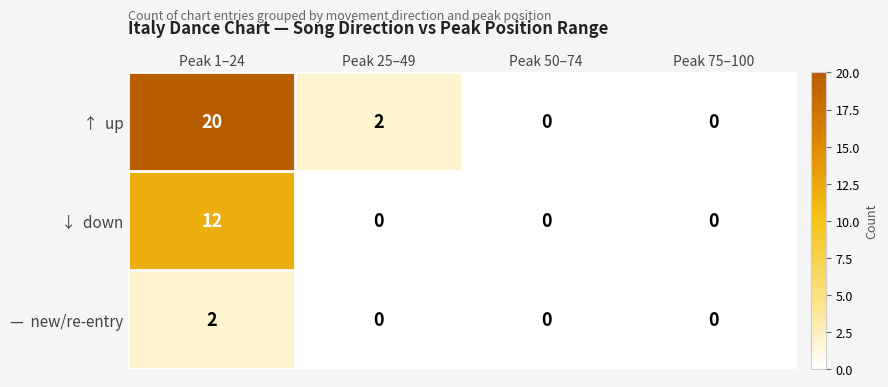

At how many categories does at least one series exceed 18?

1